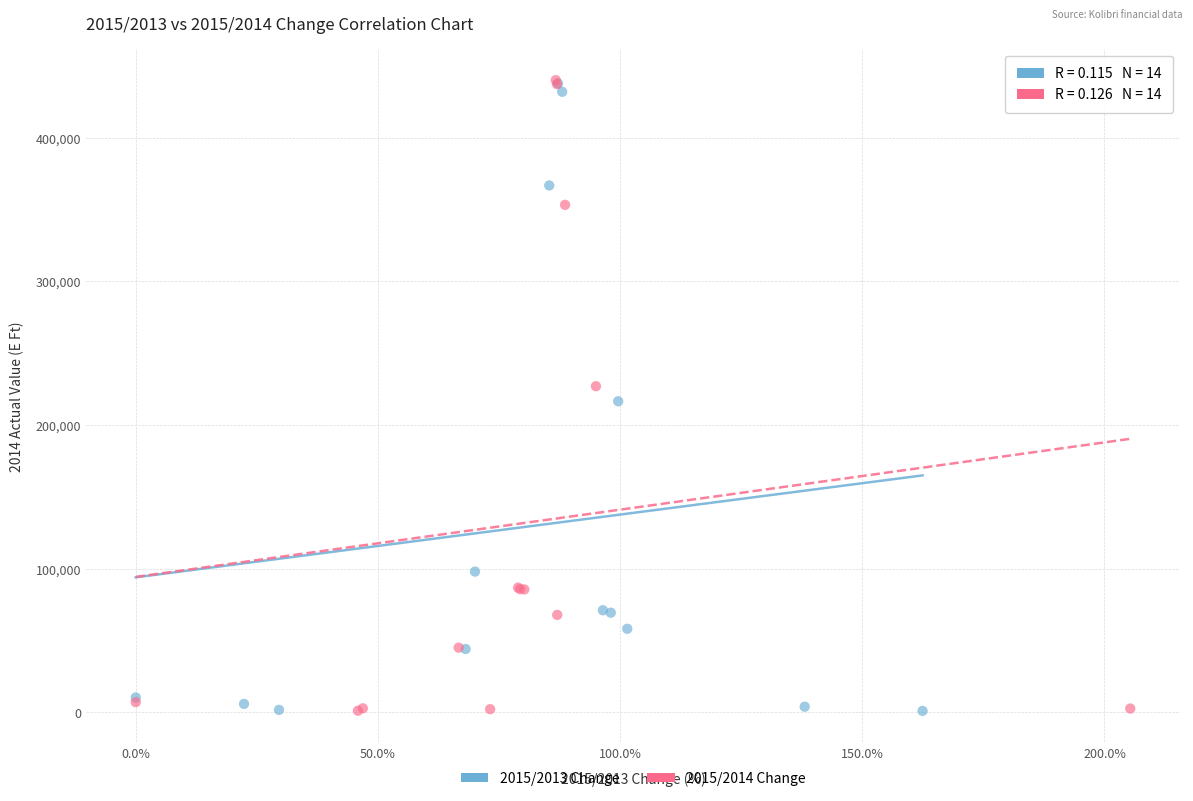

Which series has the widest spread of Y values?

2015/2014 Change